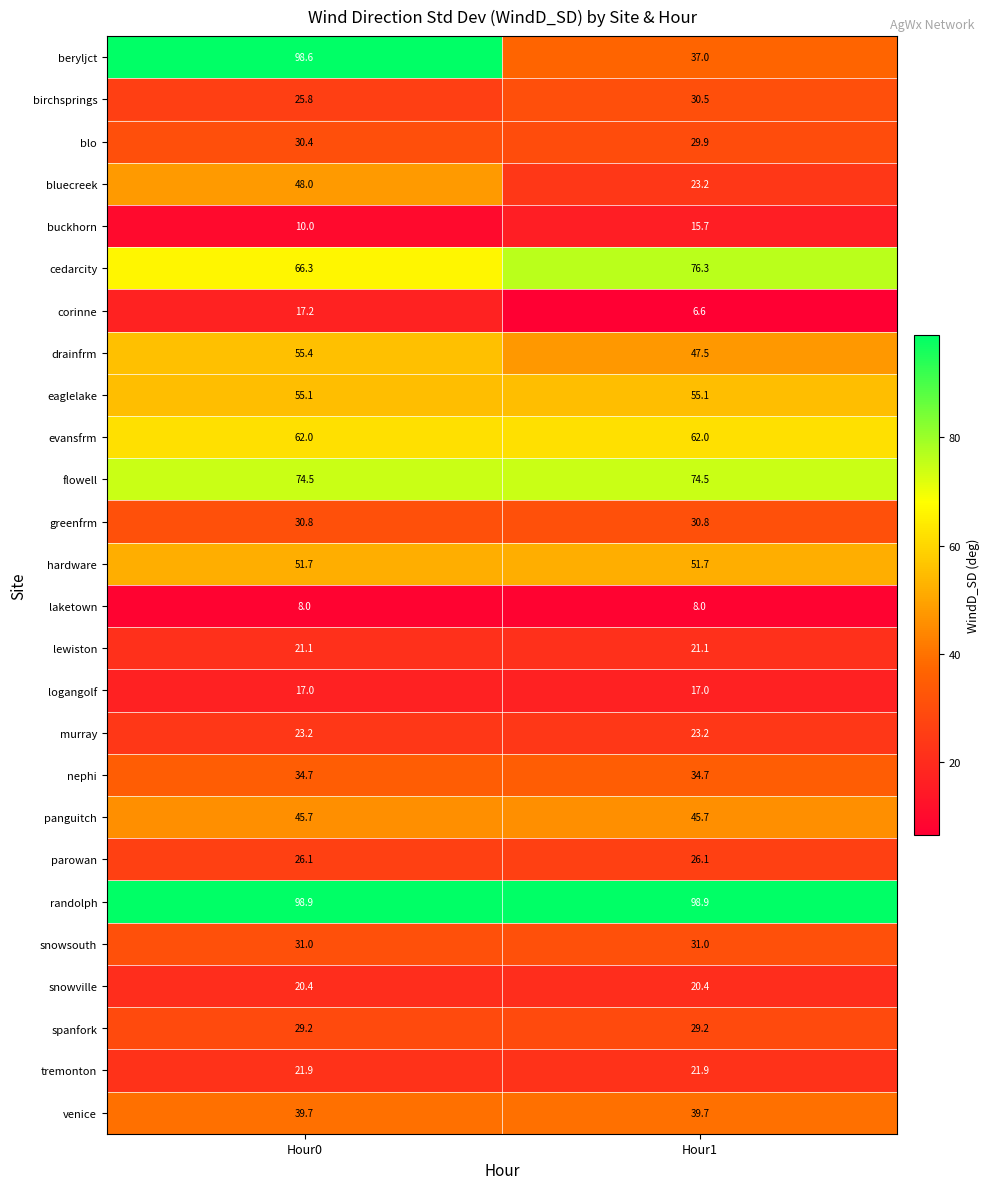

What is the difference between the corinne values at Hour0 and Hour1?

10.6